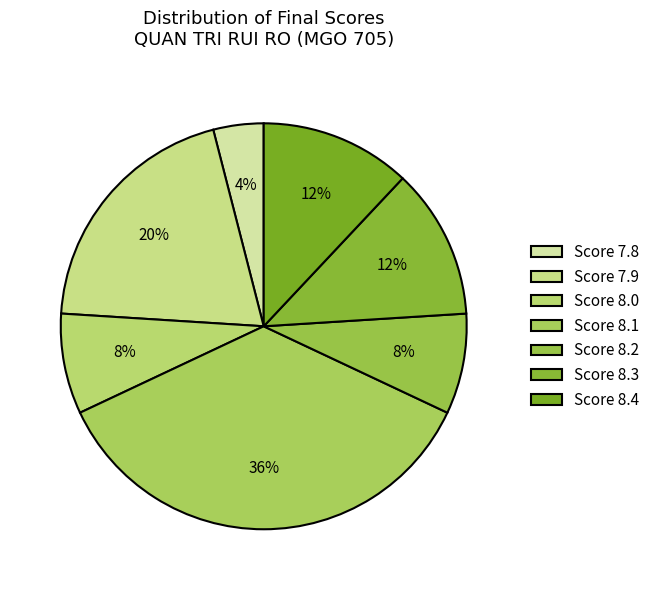

How many segments does this pie chart have?

7